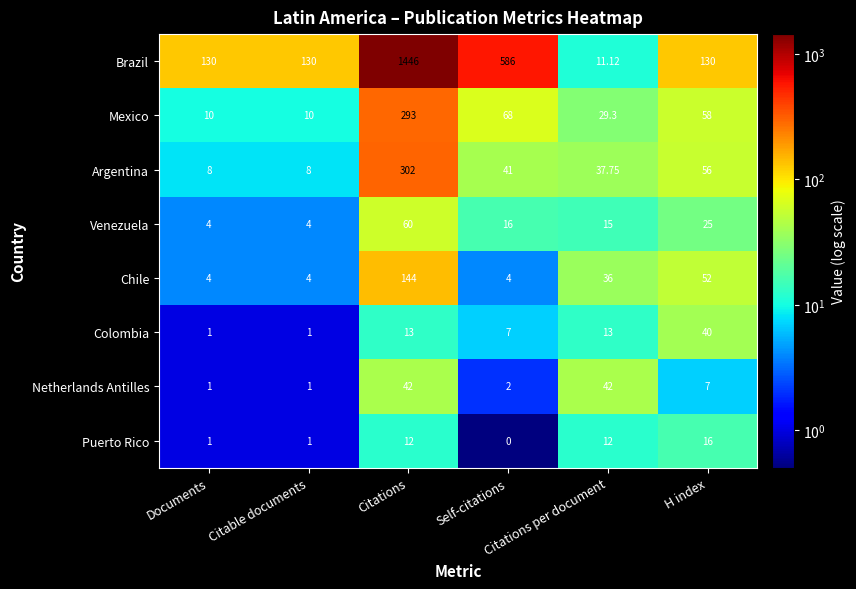

Which series has the largest total across all categories?

Brazil